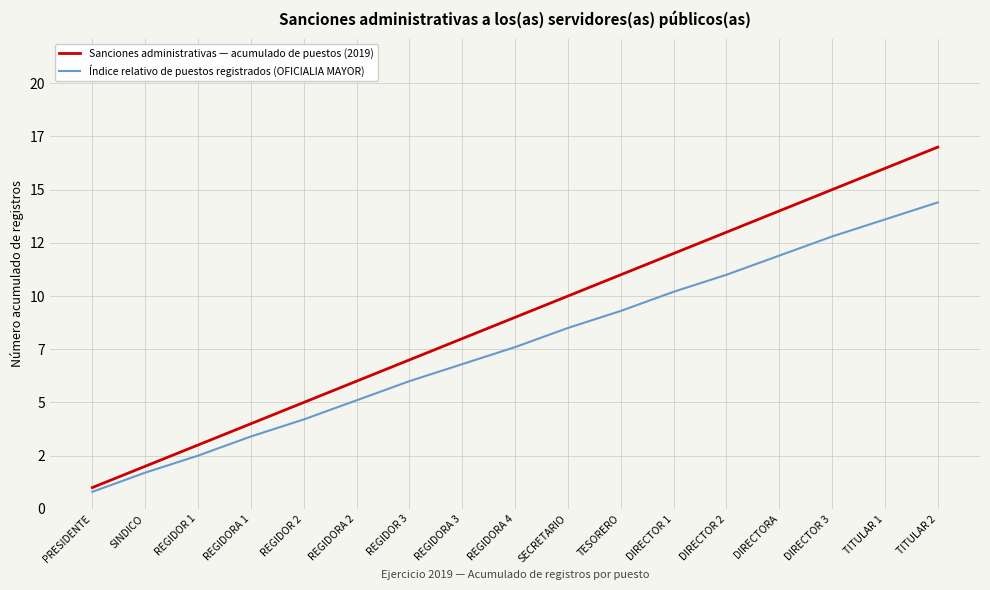

At which category does the chart reach its peak across all series?

TITULAR 2